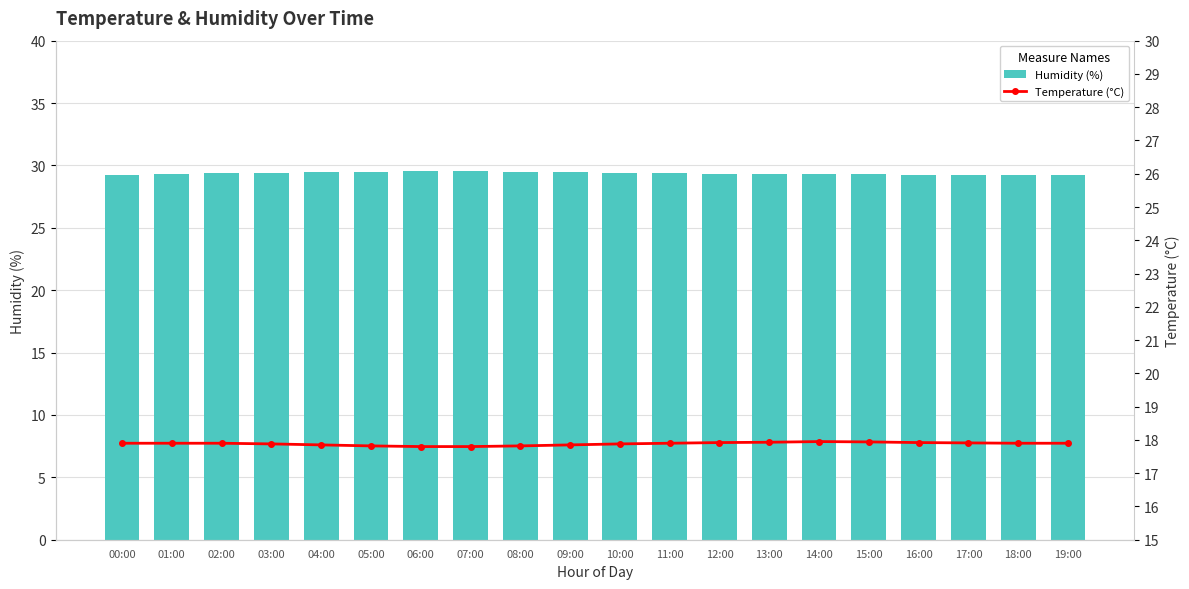

What is the difference between the Temperature (°C) values at 08:00 and 03:00?

0.1